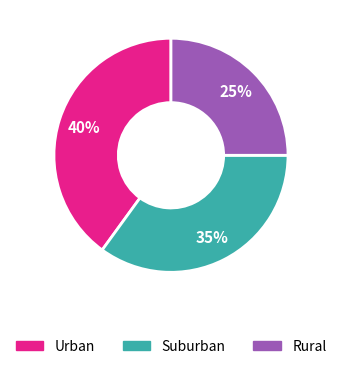

To the nearest percent, what is the difference between the largest and smallest slice percentages?

15%